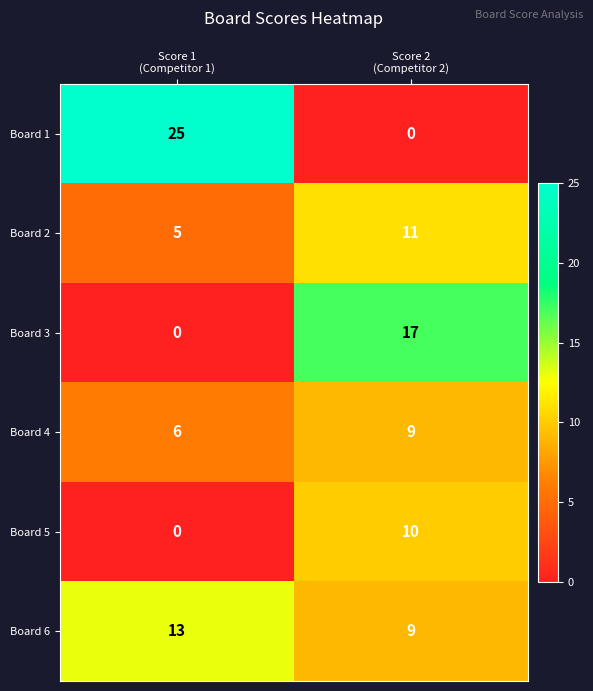

How many data points does each series have?

2